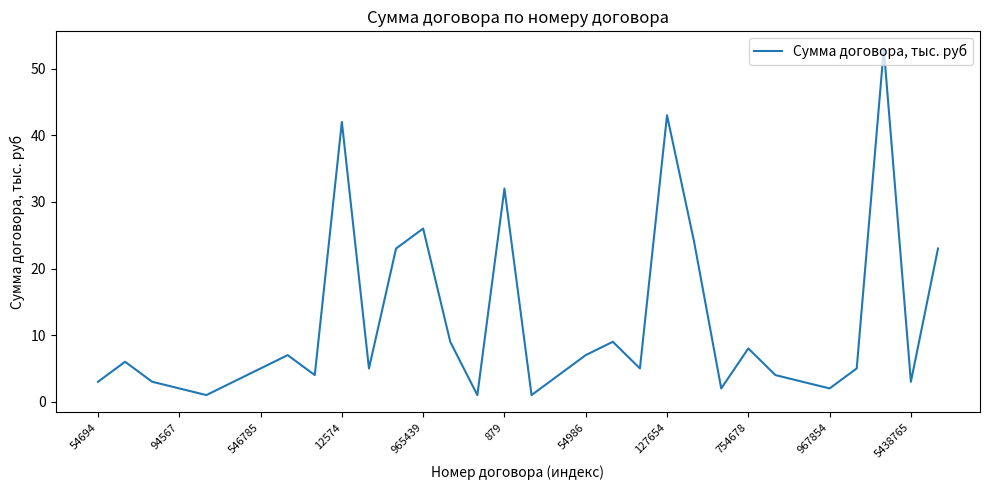

Does the chart have visible grid lines?

No